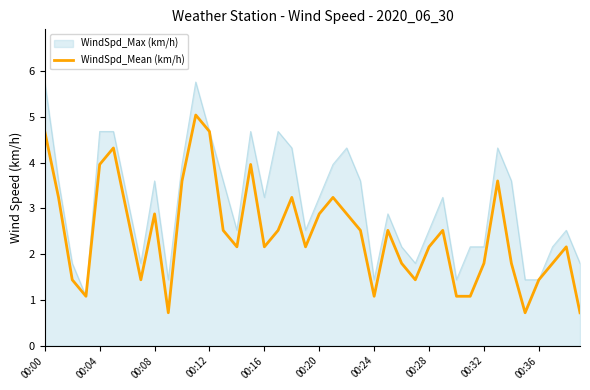

What is the greatest value displayed?

5.8